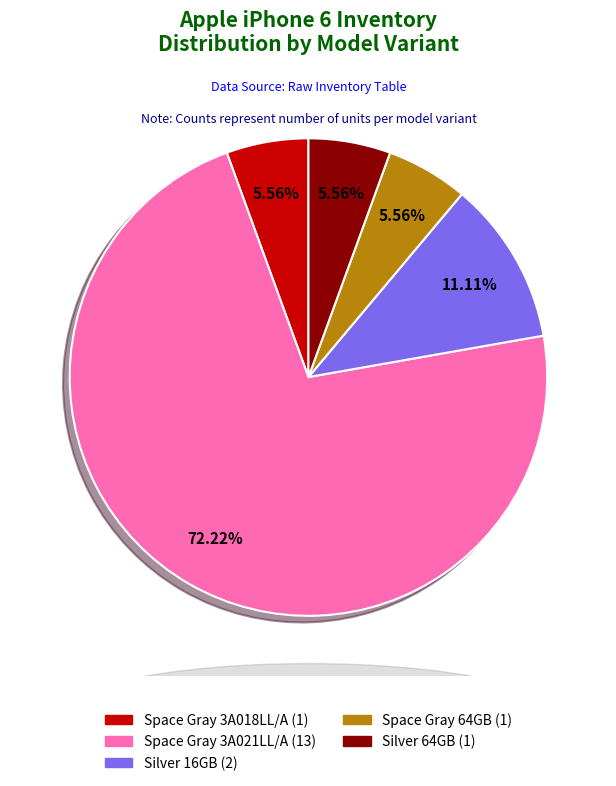

Is there any slice that represents more than half of the pie?

Yes